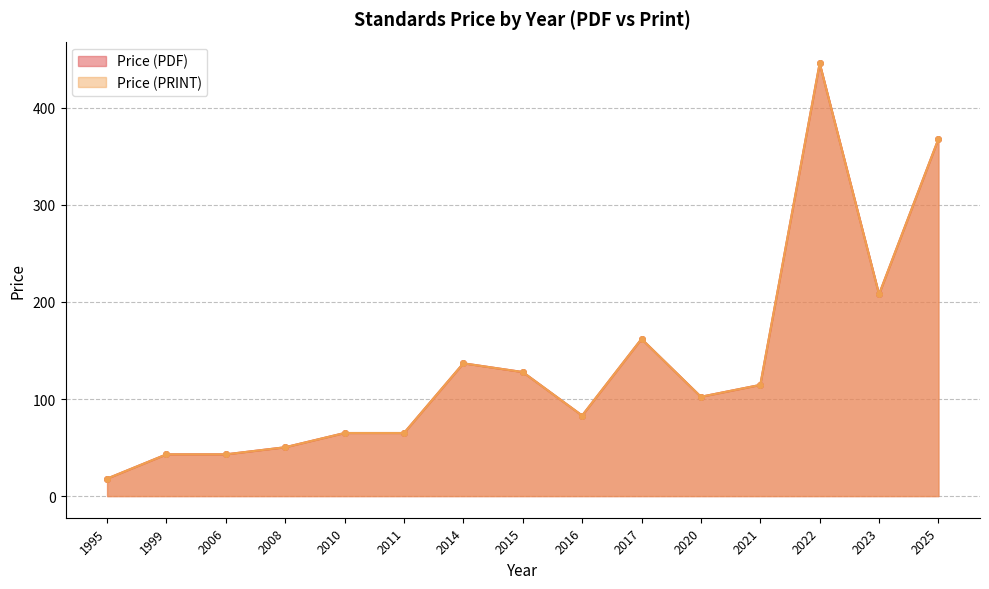

Which has a higher value, 2016 or 2017?

2017